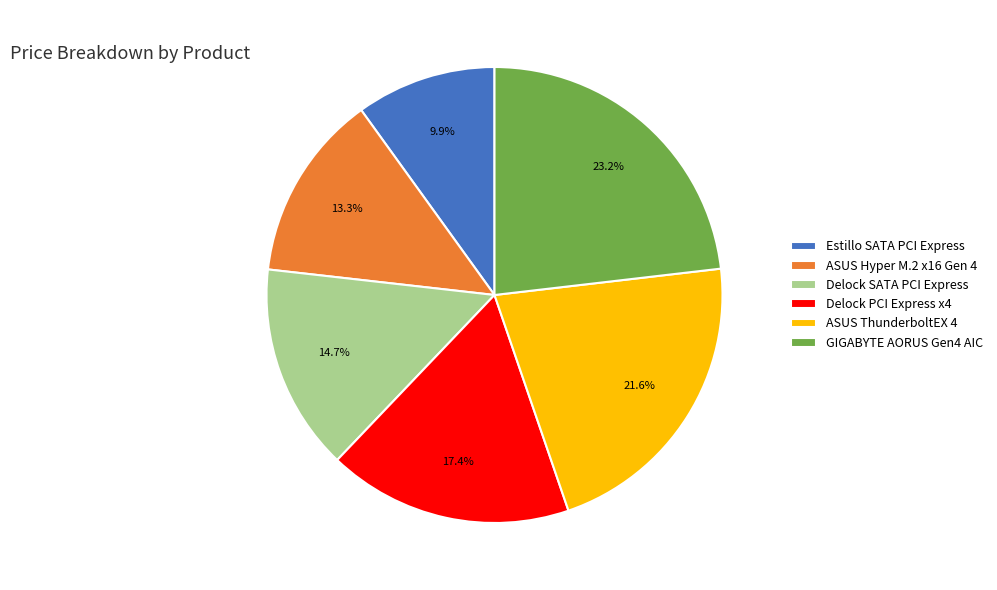

Count the number of slices in the pie.

6